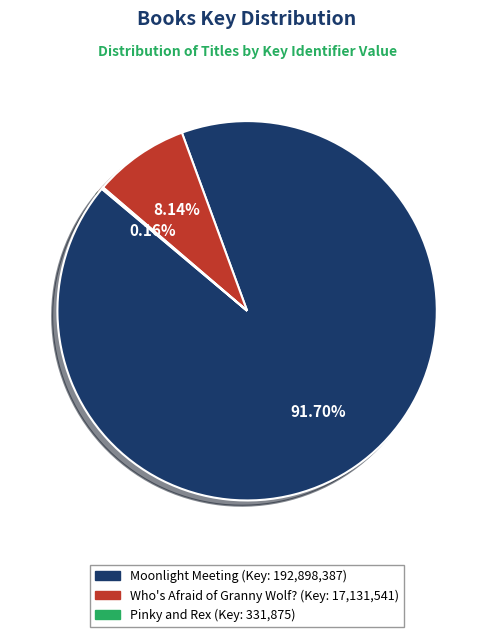

Is there a majority slice in this chart?

Yes